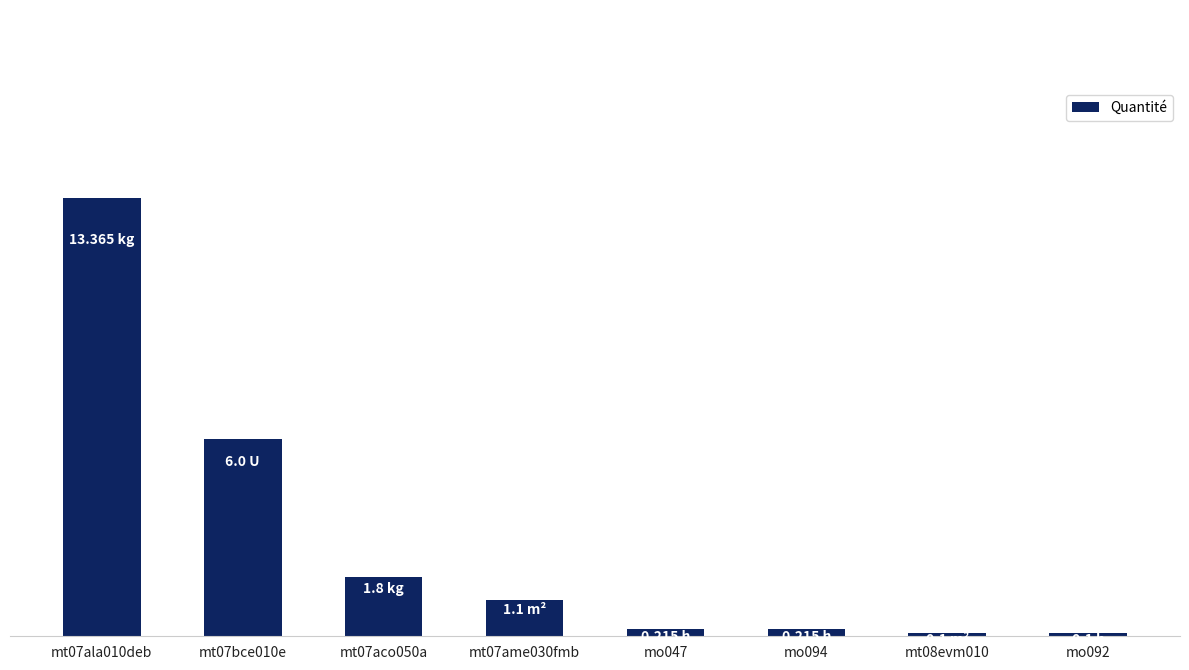

True or false: the data shows 0.2 at mo047.

True